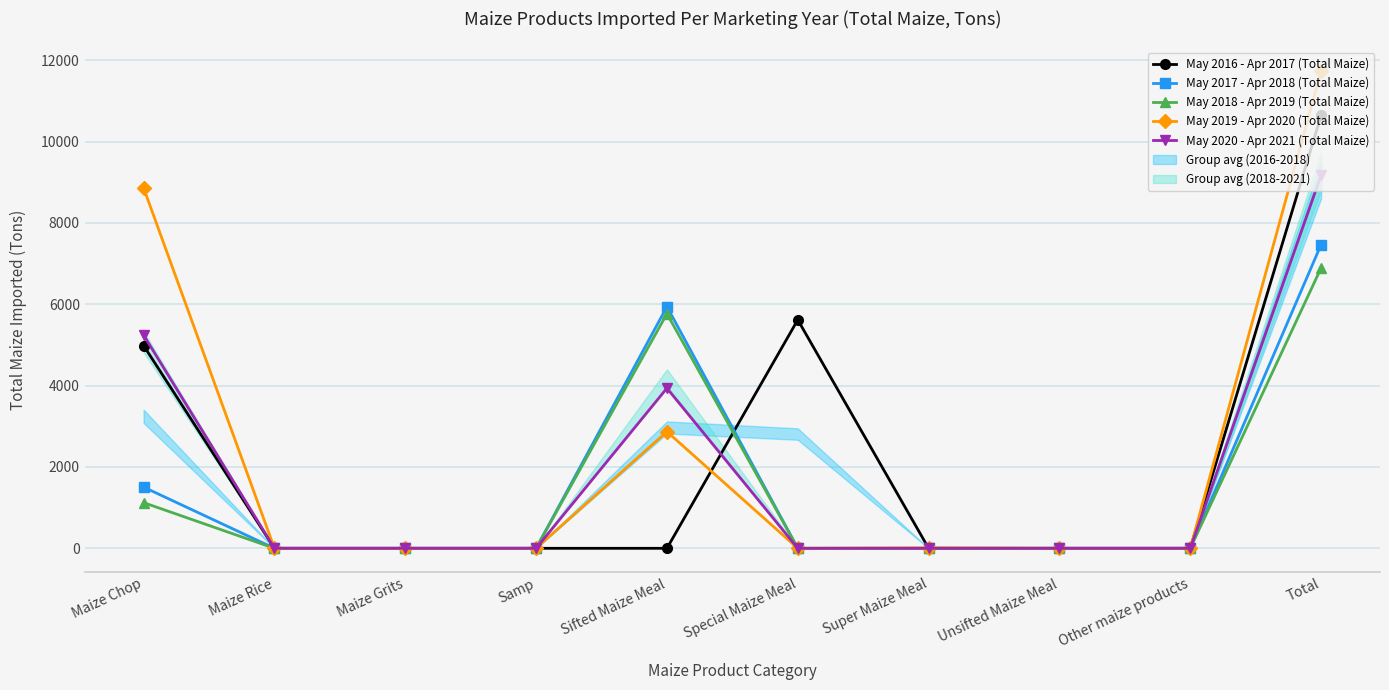

Reading right to left, what are all the values shown in this chart?

May 2016 - Apr 2017 (Total Maize): Total=10647	Other maize products=0	Unsifted Maize Meal=0	Super Maize Meal=0	Special Maize Meal=5618	Sifted Maize Meal=0	Samp=0	Maize Grits=0	Maize Rice=0	Maize Chop=4985
May 2017 - Apr 2018 (Total Maize): Total=7469	Other maize products=0	Unsifted Maize Meal=0	Super Maize Meal=0	Special Maize Meal=0	Sifted Maize Meal=5942	Samp=0	Maize Grits=0	Maize Rice=0	Maize Chop=1505
May 2018 - Apr 2019 (Total Maize): Total=6894	Other maize products=0	Unsifted Maize Meal=0	Super Maize Meal=3	Special Maize Meal=0	Sifted Maize Meal=5768	Samp=0	Maize Grits=0	Maize Rice=0	Maize Chop=1123
May 2019 - Apr 2020 (Total Maize): Total=11741	Other maize products=0	Unsifted Maize Meal=0	Super Maize Meal=11	Special Maize Meal=0	Sifted Maize Meal=2869	Samp=0	Maize Grits=0	Maize Rice=0	Maize Chop=8861
May 2020 - Apr 2021 (Total Maize): Total=9180	Other maize products=0	Unsifted Maize Meal=0	Super Maize Meal=0	Special Maize Meal=0	Sifted Maize Meal=3937	Samp=0	Maize Grits=0	Maize Rice=0	Maize Chop=5243